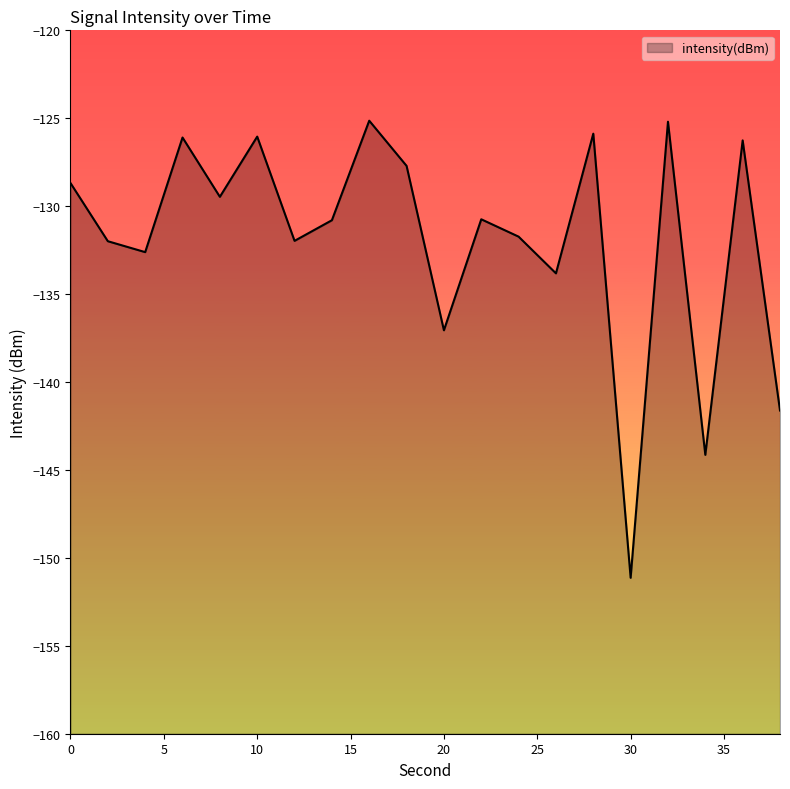

What is the sum of the values at 36 and 8?

-255.7